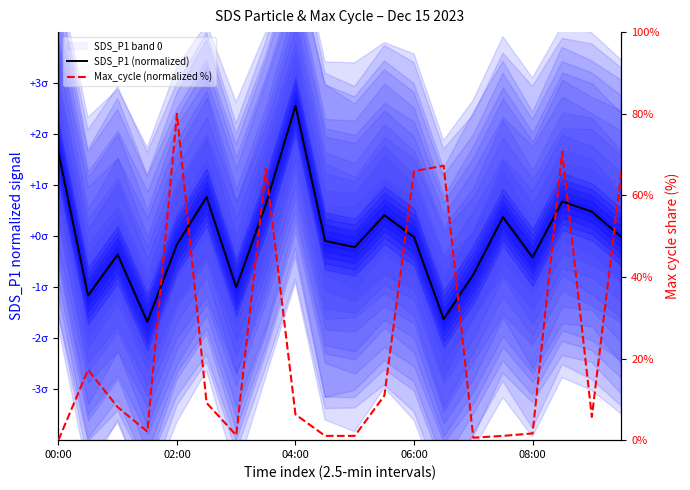

Rank the series by their maximum value, from lowest to highest.

SDS_P1 (normalized), Max_cycle (normalized %)